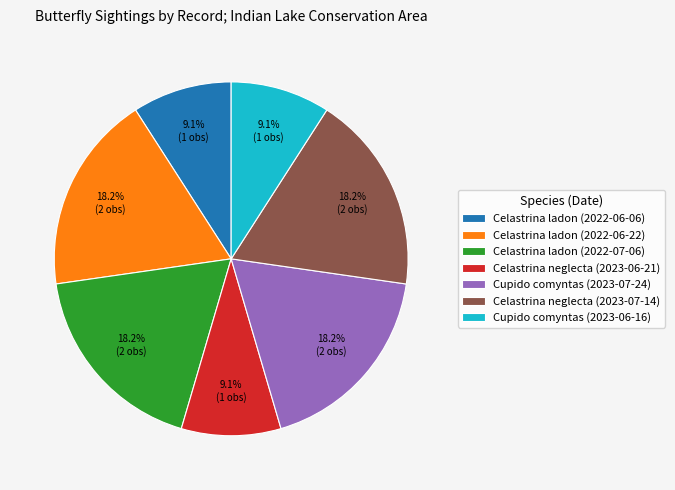

What is the ratio of the value at Cupido comyntas (2023-07-24) to the value at Celastrina ladon (2022-06-06)?

2.0